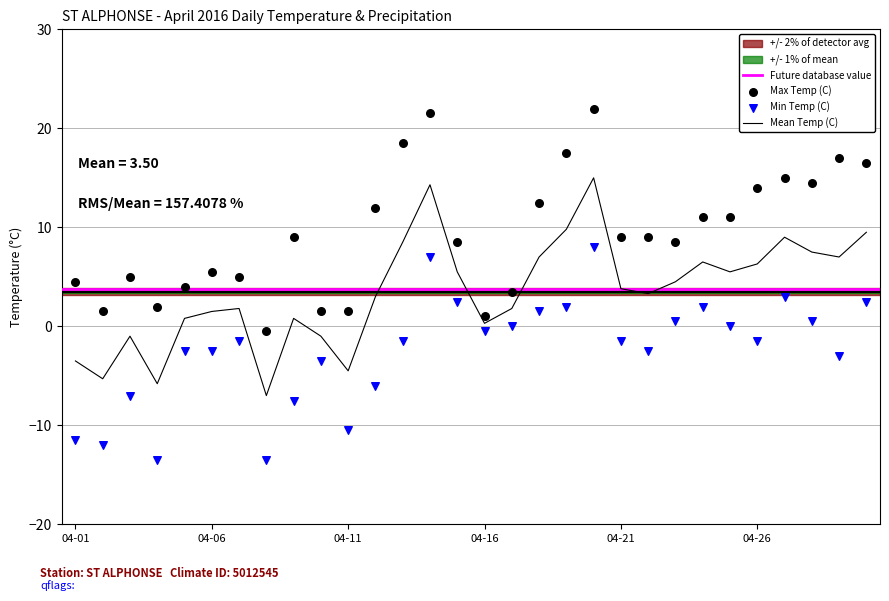

Is the value of Mean Temp (C) at 2016-04-04 greater than the value of Min Temp (C) at 2016-04-23?

No